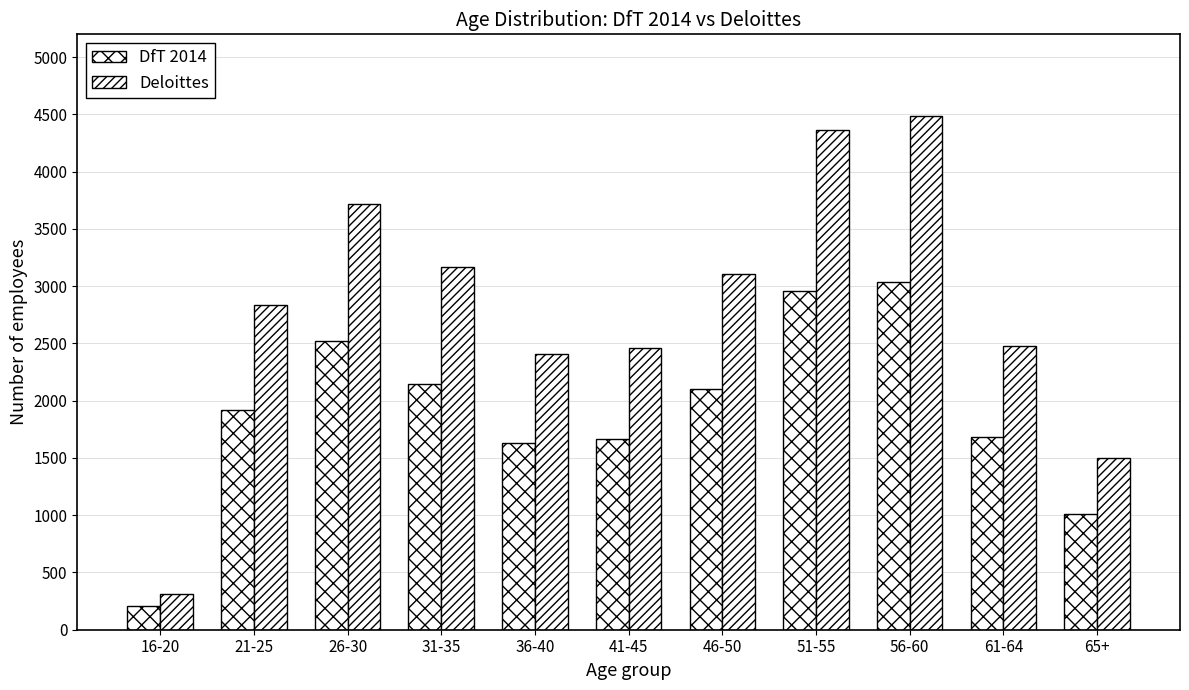

Rank the series by their maximum value, from highest to lowest.

Deloittes, DfT 2014